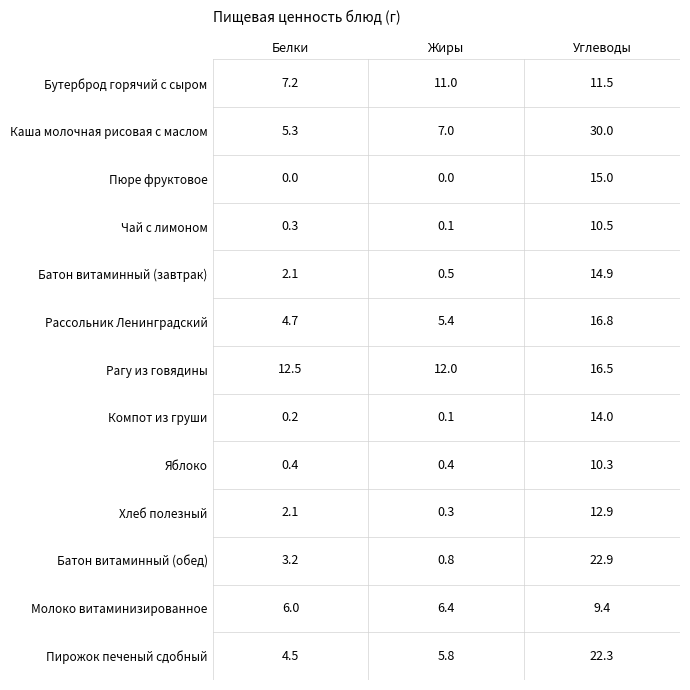

What is the difference between the maximum and minimum values in the Бутерброд горячий с сыром series?

4.3